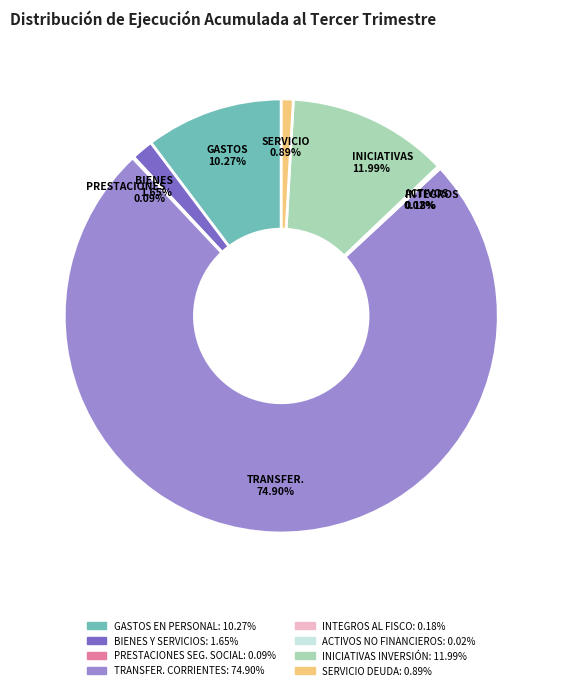

To the nearest percent, what is the average slice percentage?

12%